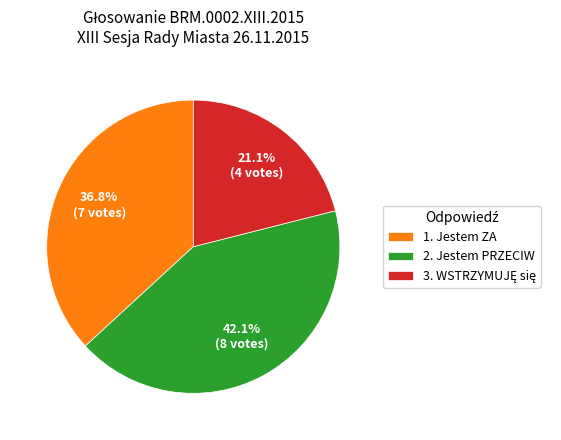

Do 1. Jestem ZA and 2. Jestem PRZECIW together represent more than half of the pie?

Yes